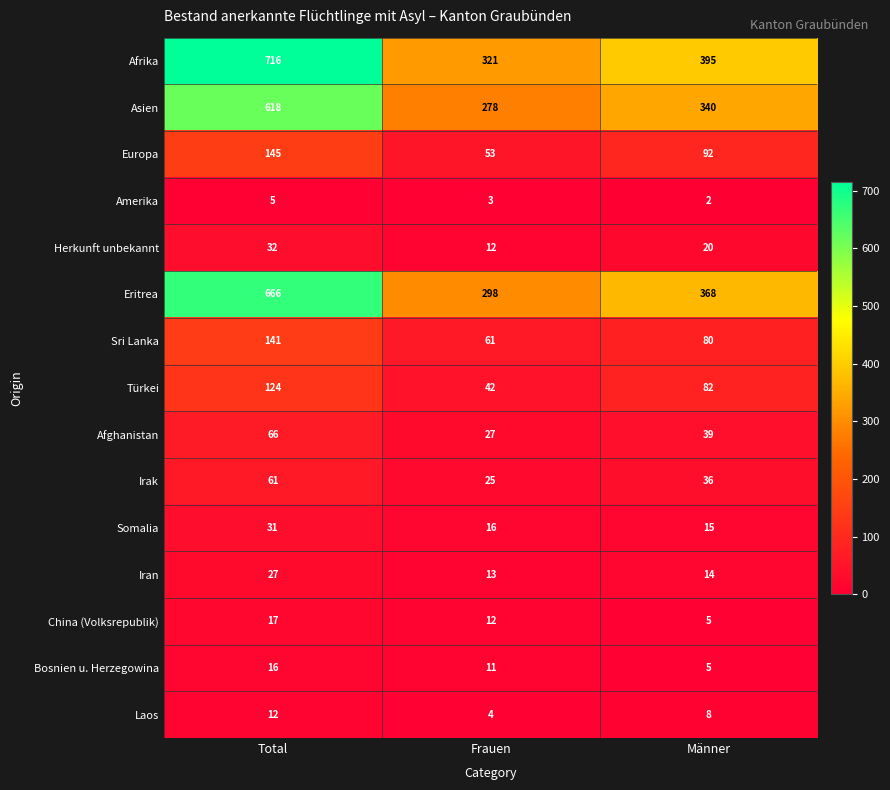

What is the spread (max minus min) of values at Männer?

393